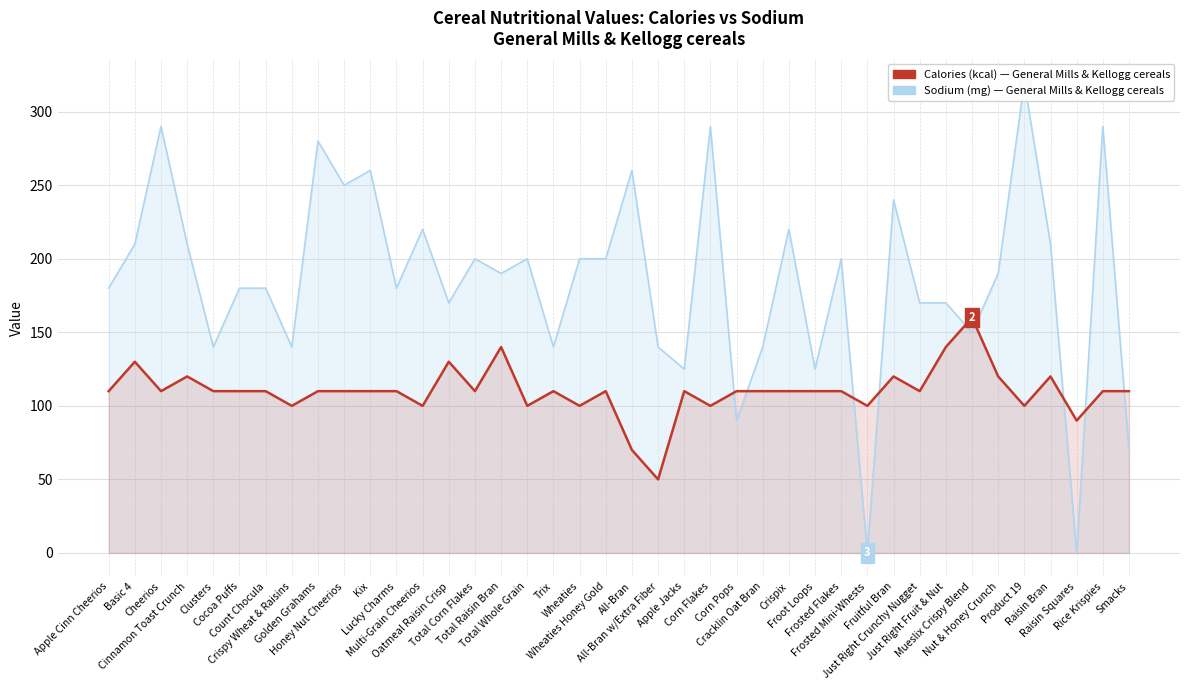

Which series has the largest total across all categories?

Sodium (mg)